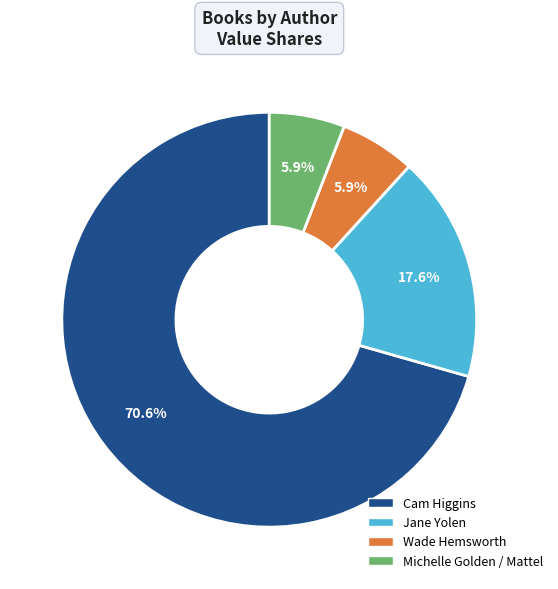

Combined, what portion of the pie is Jane Yolen and Wade Hemsworth?

23.5%